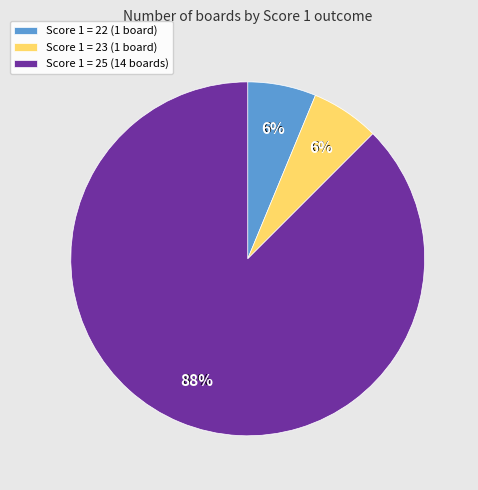

To the nearest percent, what is the combined percentage of Score 1 = 23 and Score 1 = 25?

94%